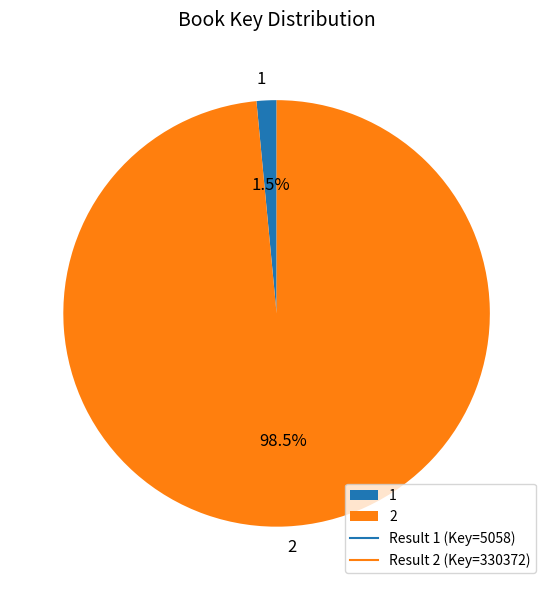

To the nearest percent, what is the combined percentage of 2 and 1?

100%